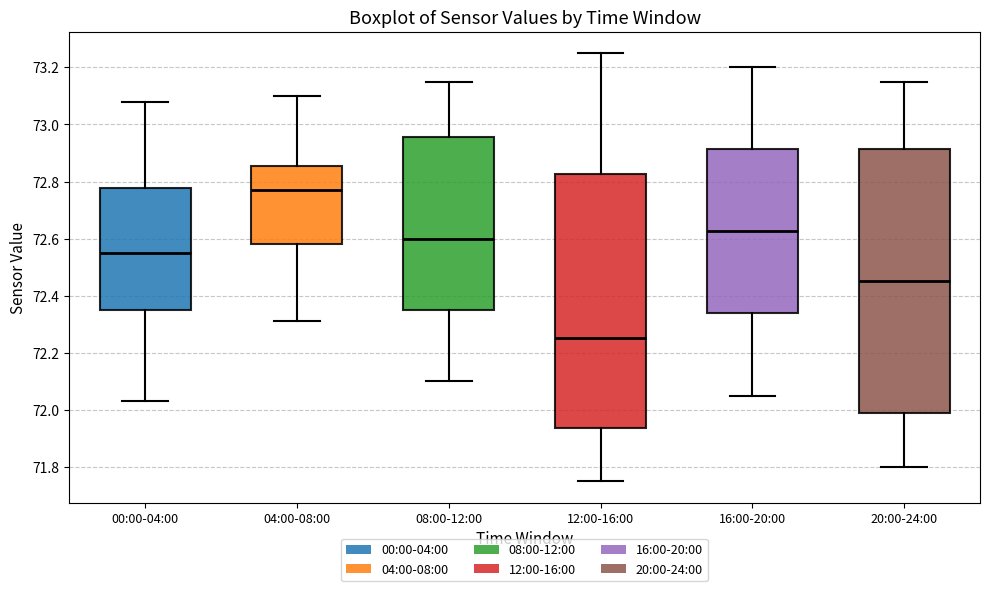

Which box is the tallest, from its lower edge to its upper edge?

20:00-24:00